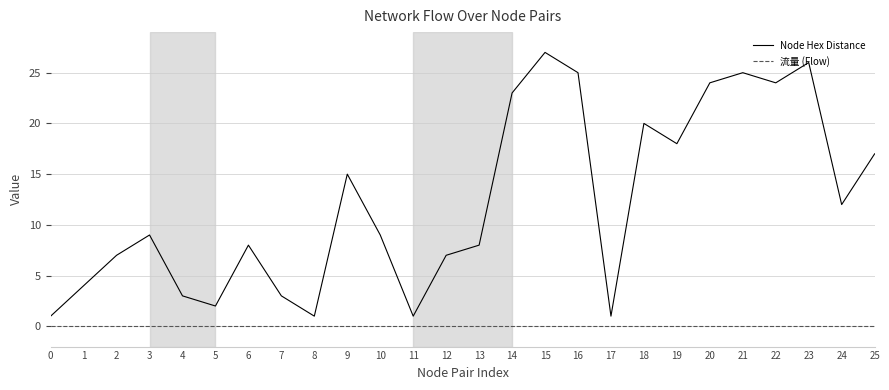

At how many categories does at least one series exceed 21?

7